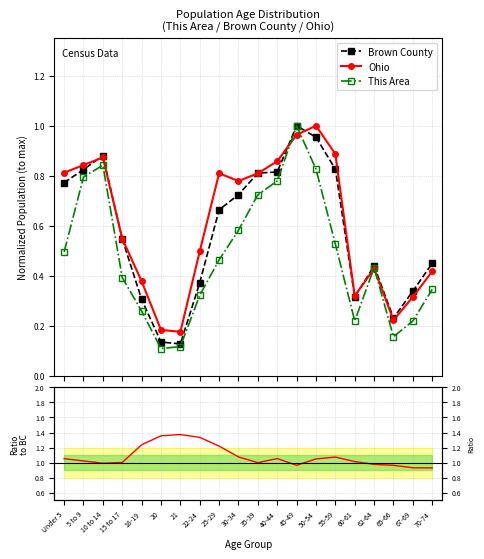

The This Area series shows 0.8 at 5 to 9. True or false?

True